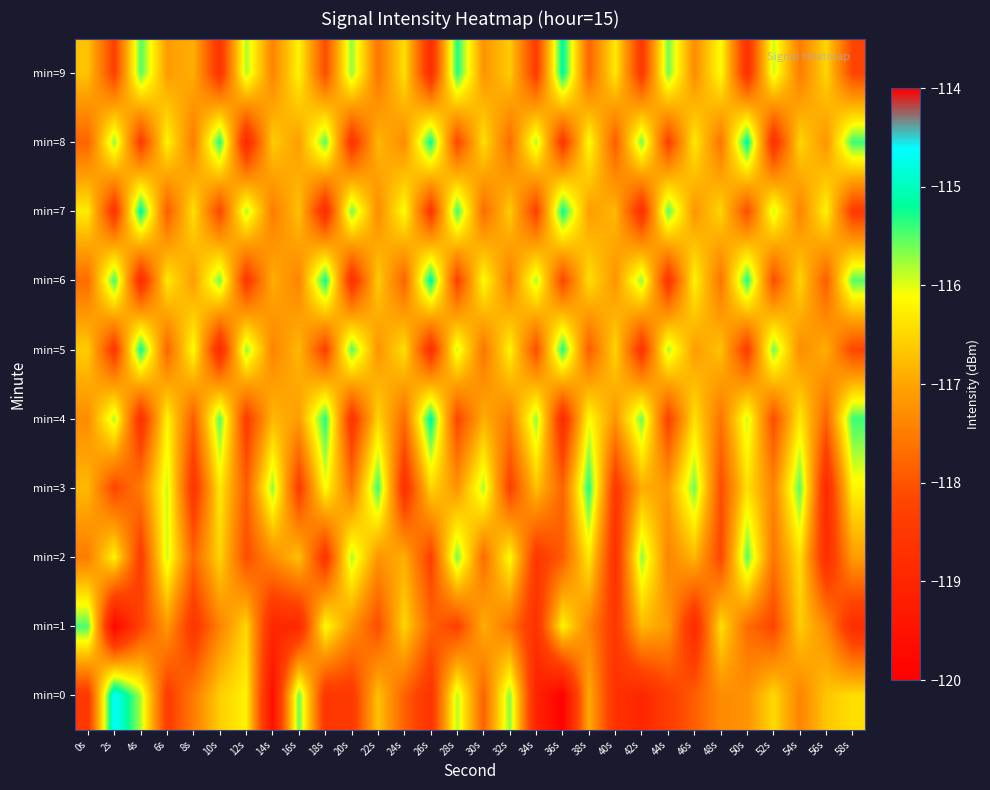

How many series are shown in this chart?

10